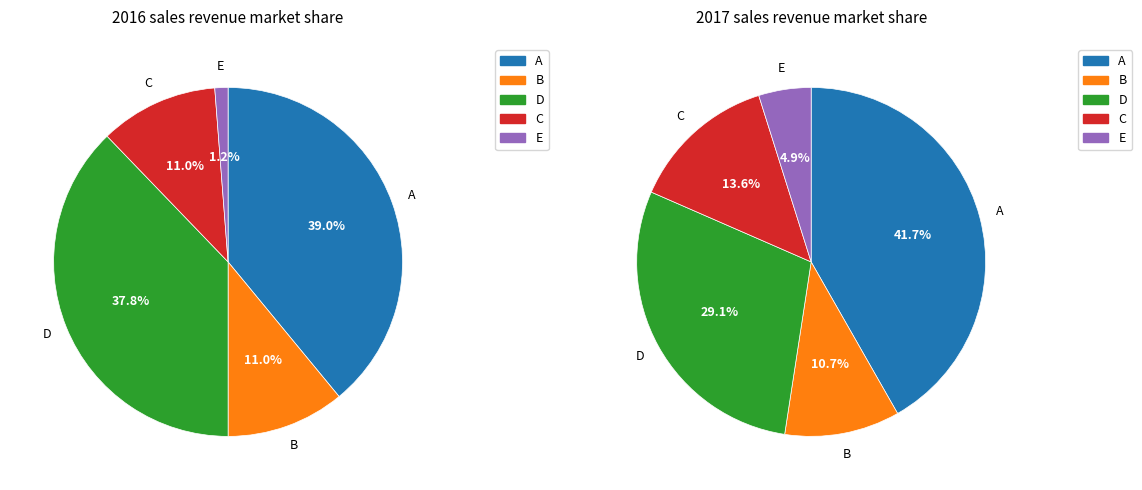

True or false: Sıra 3 accounts for 14% of the total.

True